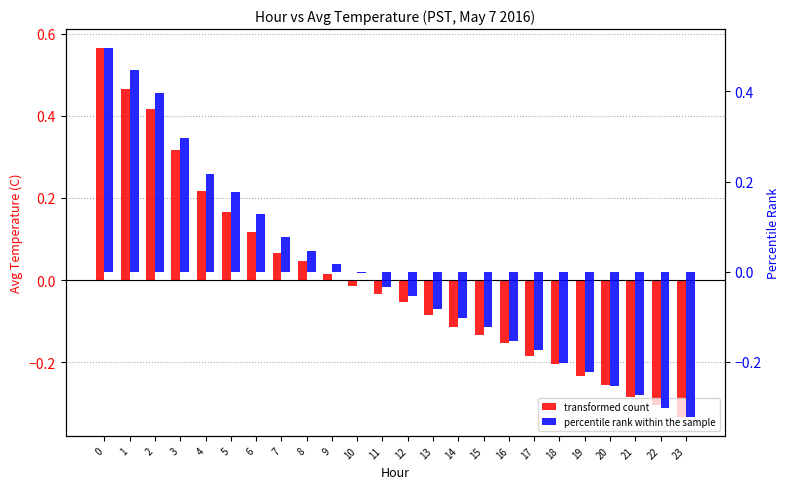

What is the difference between the second highest and minimum values in the percentile rank within the sample series?

0.8